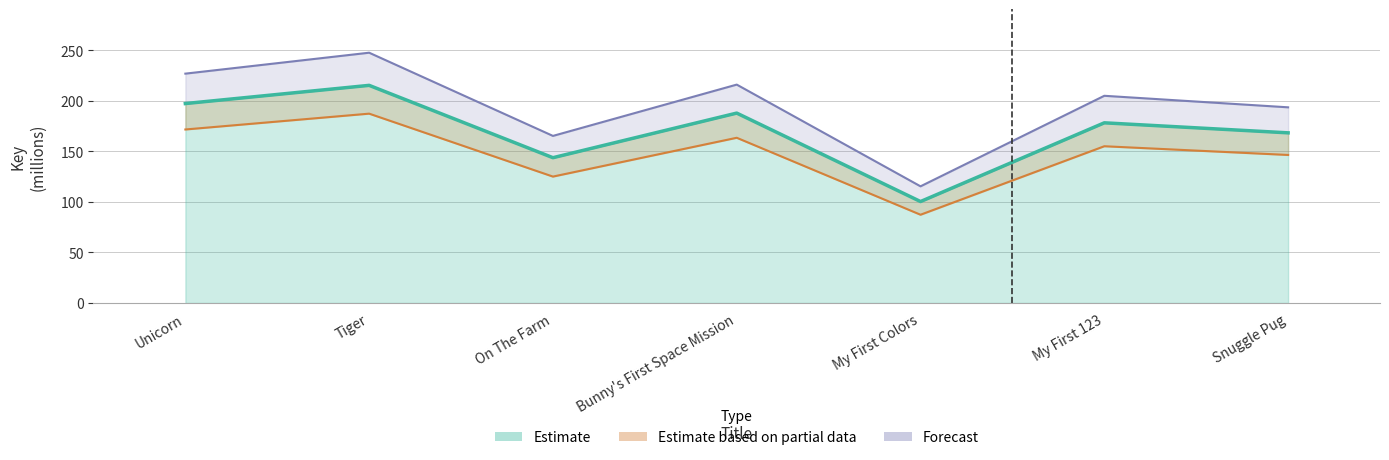

Does the chart display data point markers on the line(s)?

No